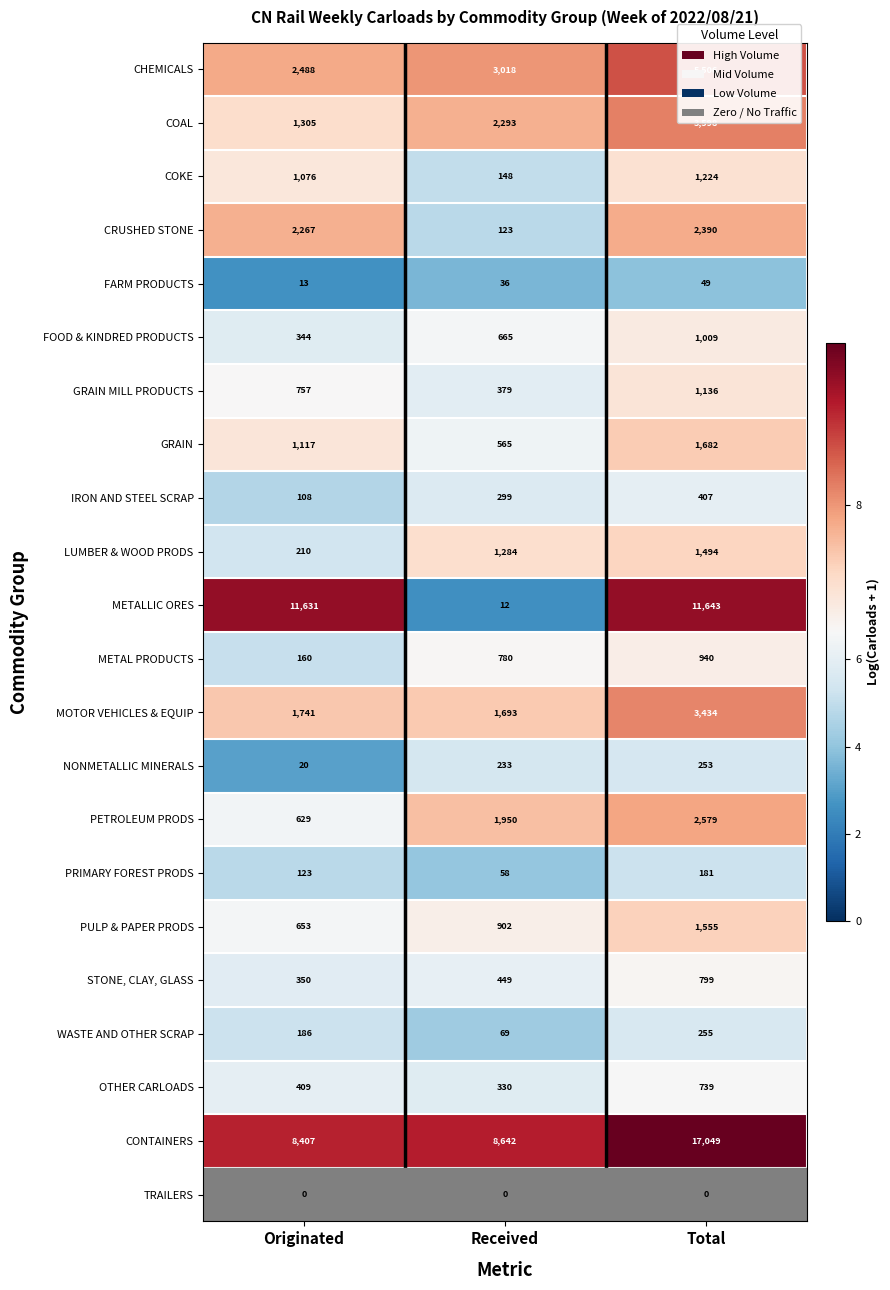

Which label corresponds to the largest value in the chart?

Total